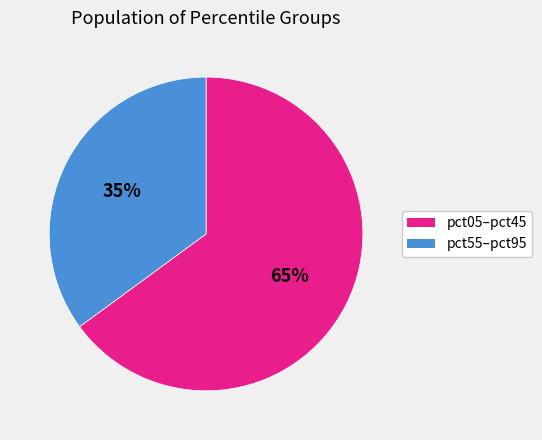

To the nearest percent, what is the average slice percentage?

50%